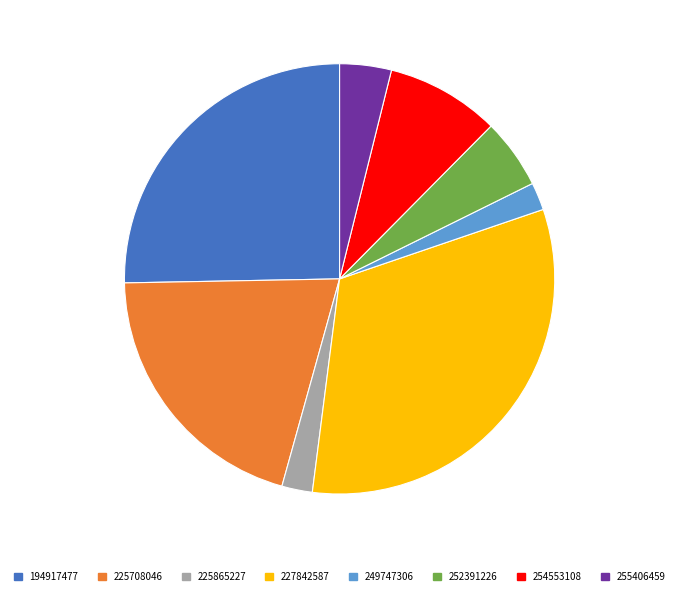

True or false: 194917477 accounts for 25% of the total.

True